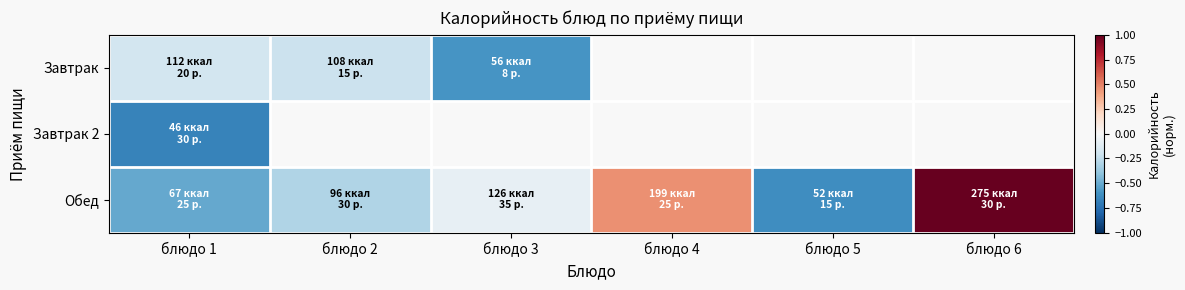

How many data points in Обед are above 0?

2